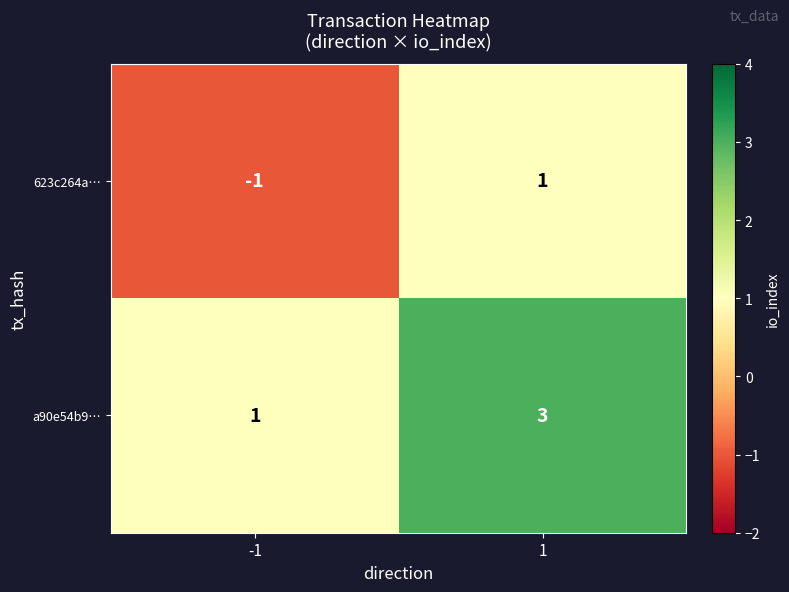

What is the greatest value displayed?

3